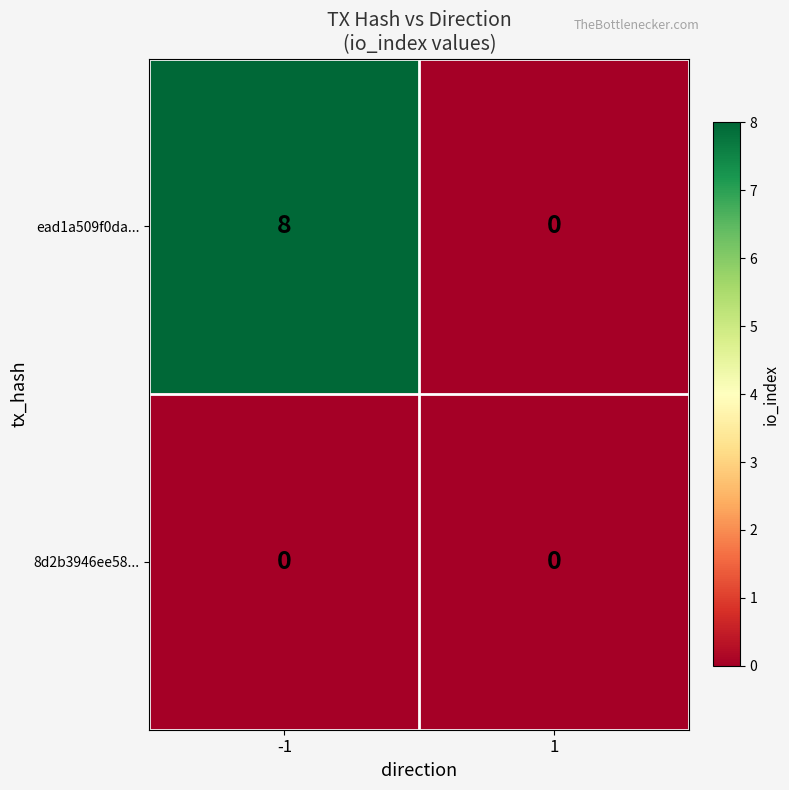

Reading left to right, what are all the values shown in this chart?

ead1a509f0da...: -1=8	1=0
8d2b3946ee58...: -1=0	1=0